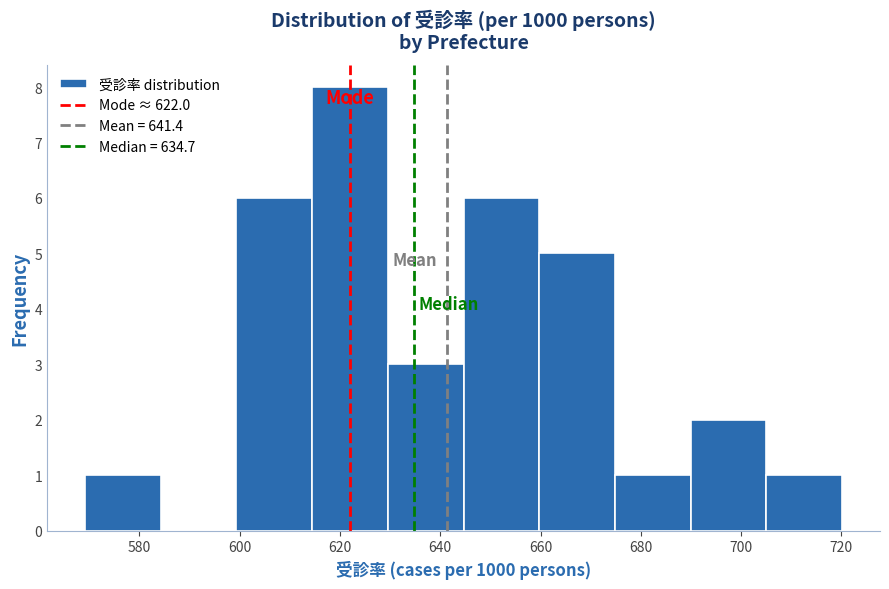

Reading left to right, list every bar in this chart as the range it spans on the x-axis followed by its height. Neither the bar edges nor the heights are printed on the chart, so give them approximately, as read against the axes.

570 to 584: 1
584 to 600: 0
600 to 614: 6
614 to 630: 8
630 to 644: 3
644 to 660: 6
660 to 674: 5
674 to 690: 1
690 to 706: 2
706 to 720: 1